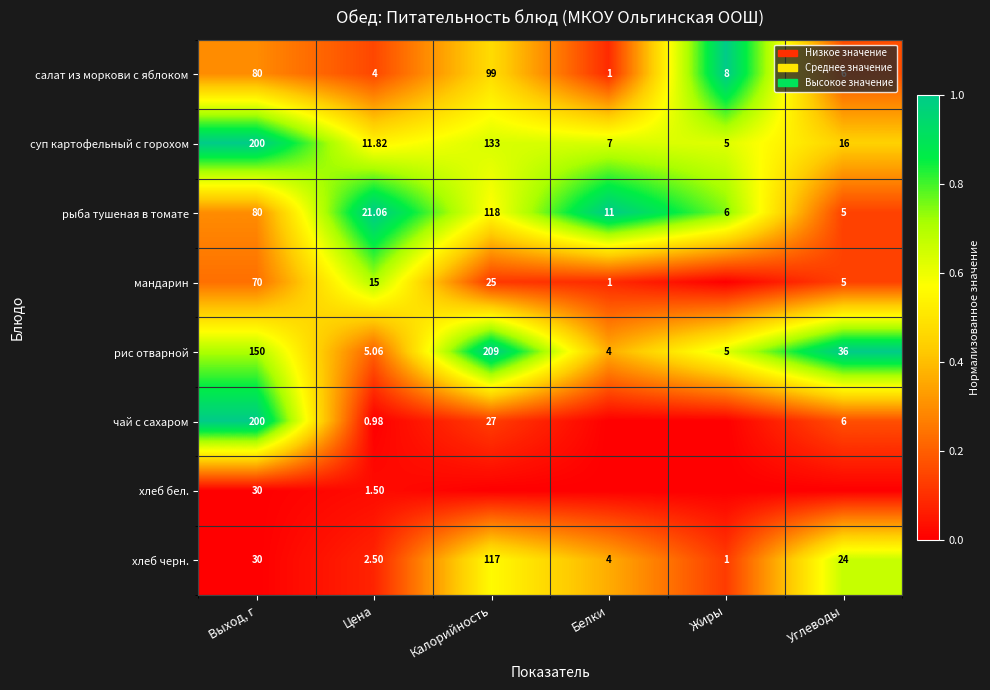

At which label does рыба тушеная в томате first exceed 21?

Выход, г